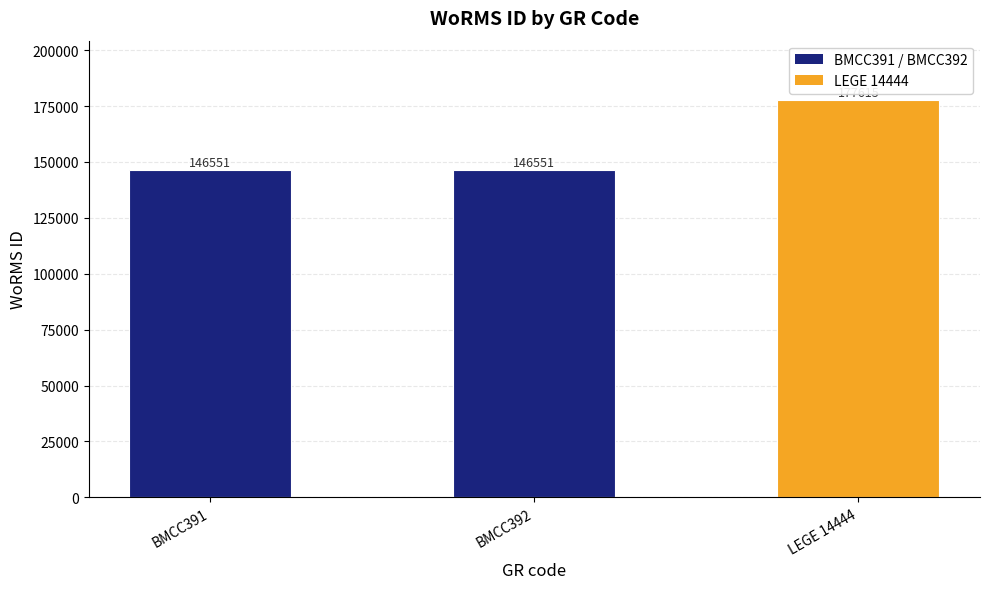

What is the difference between the values at BMCC392 and LEGE 14444?

31064